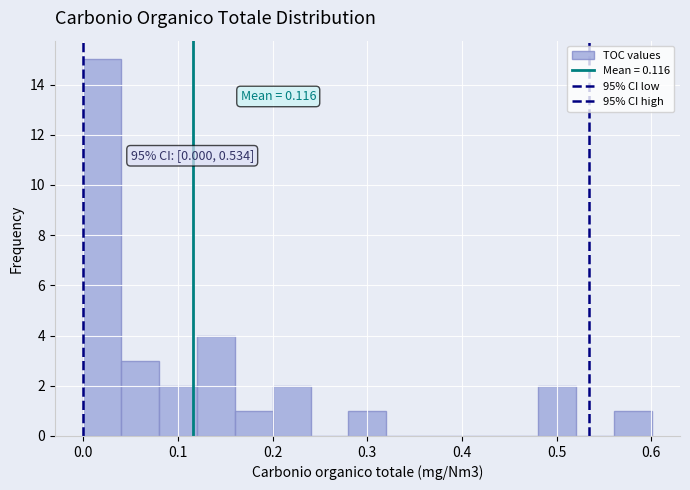

Over which range of the x-axis is the bar tallest?

0.00 to 0.04